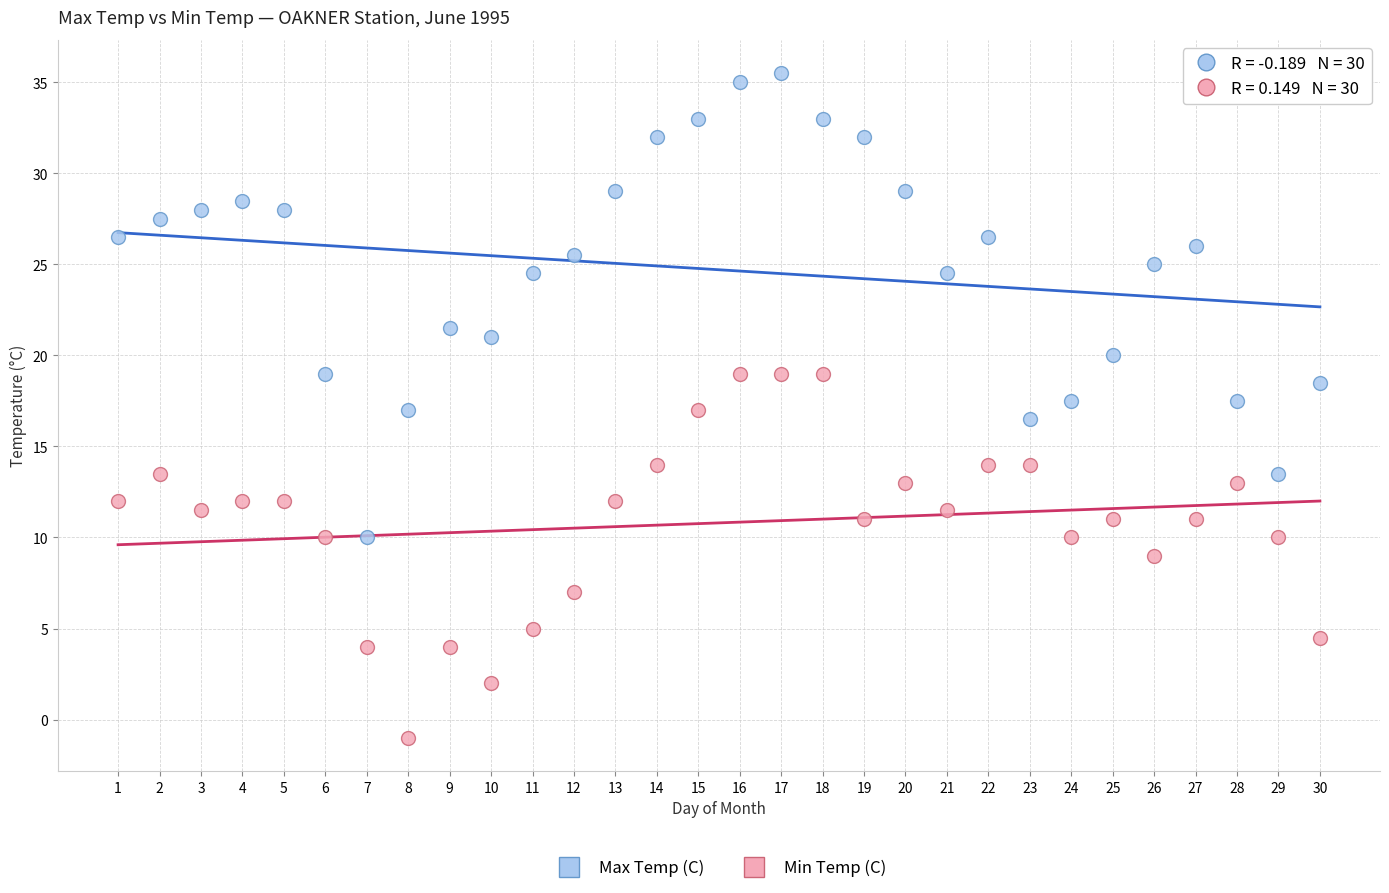

In the Max Temp (C) series, what Y value is closest to 22?

21.5